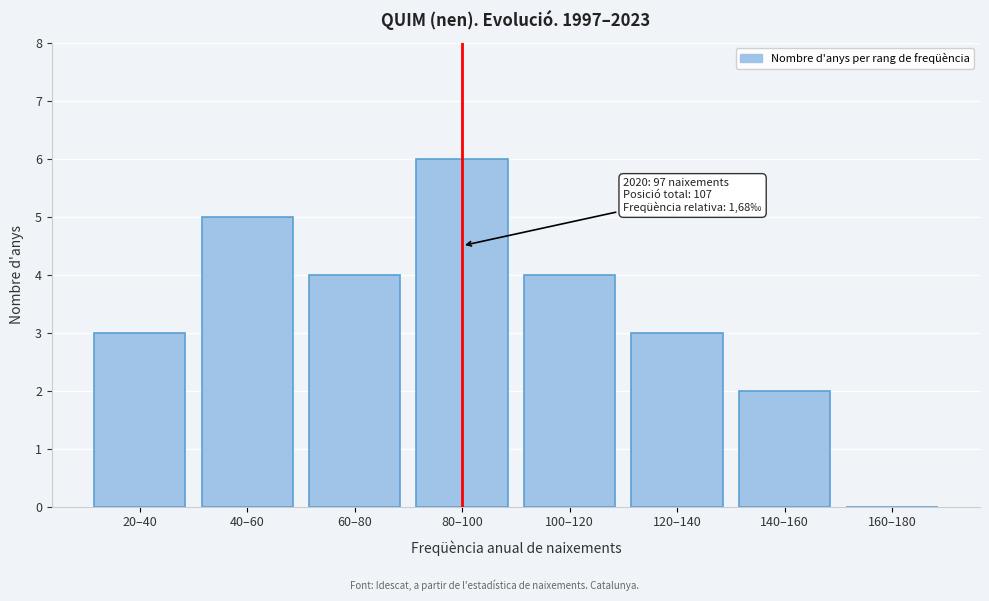

Reading right to left, what are all the values shown in this chart?

160–180=0	140–160=2	120–140=3	100–120=4	80–100=6	60–80=4	40–60=5	20–40=3